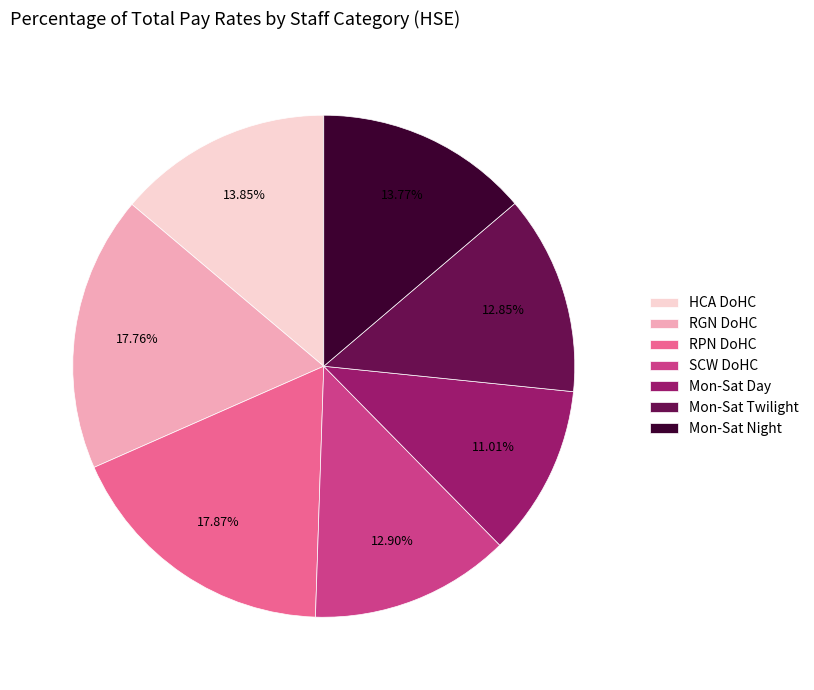

Does any single category account for the majority?

No